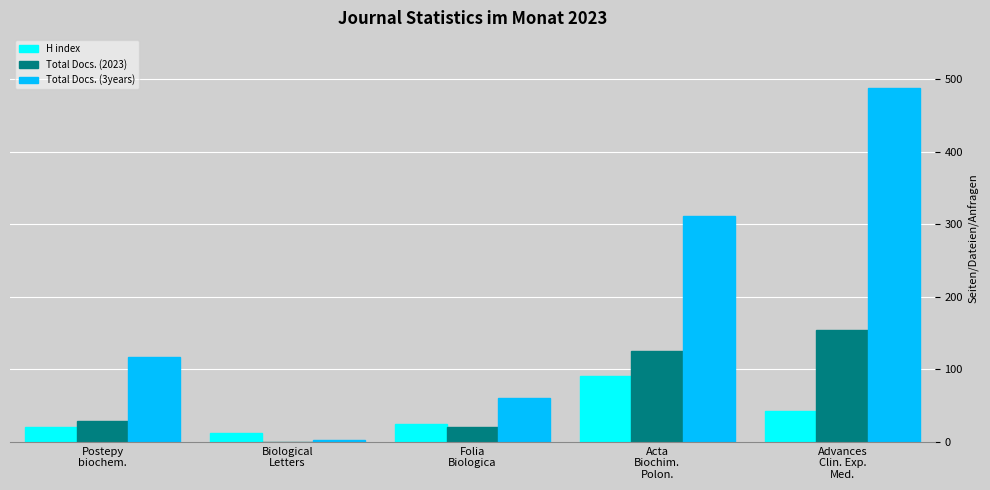

Which series has the largest total across all categories?

Total Docs. (3years)